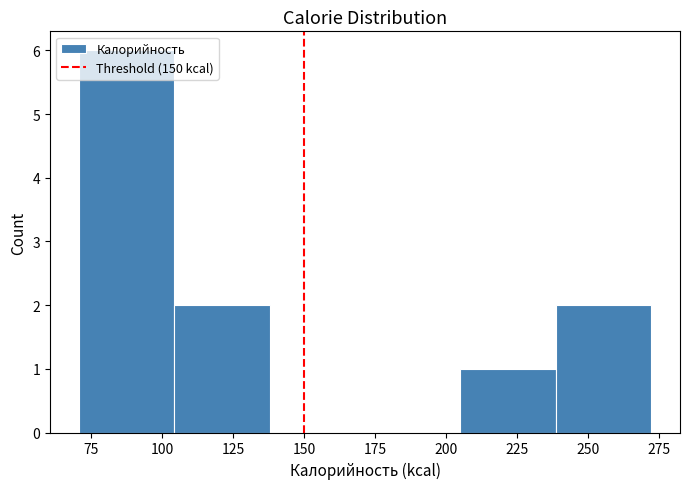

Reading left to right, list every bar in this chart as the range it spans on the x-axis followed by its height. Neither the bar edges nor the heights are printed on the chart, so give them approximately, as read against the axes.

70 to 105: 6
105 to 140: 2
140 to 170: 0
170 to 205: 0
205 to 240: 1
240 to 270: 2